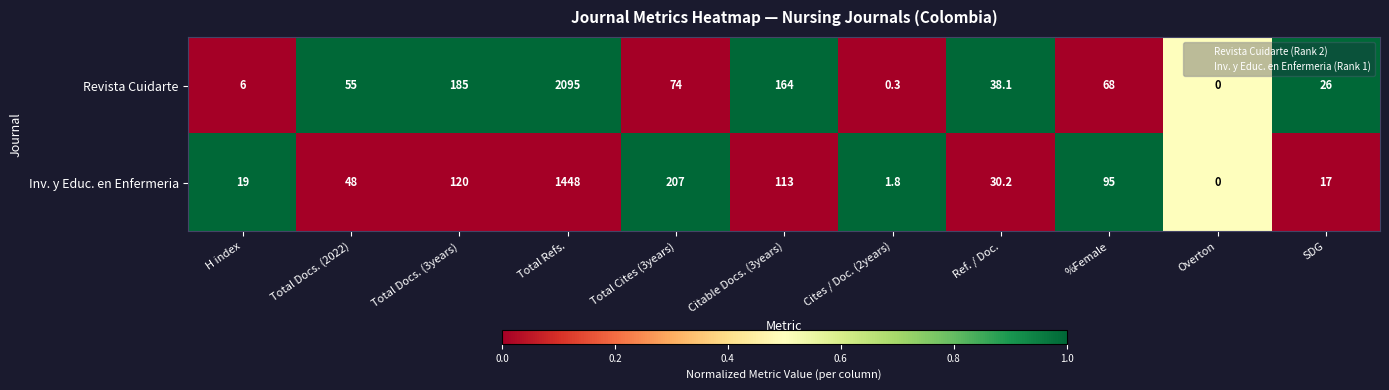

At which label does Inv. y Educ. en Enfermeria reach its minimum?

Overton